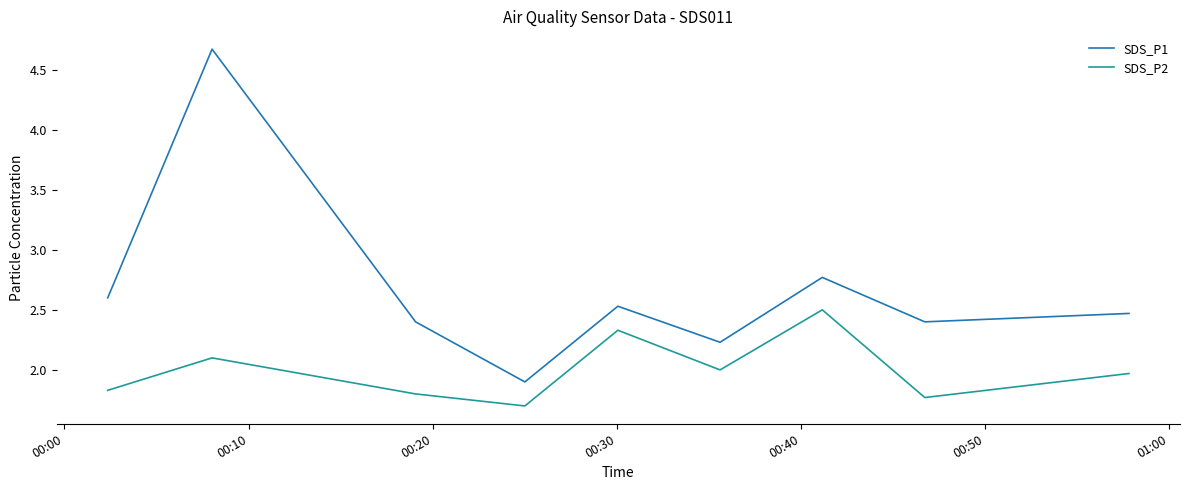

What is the greatest value displayed?

4.7